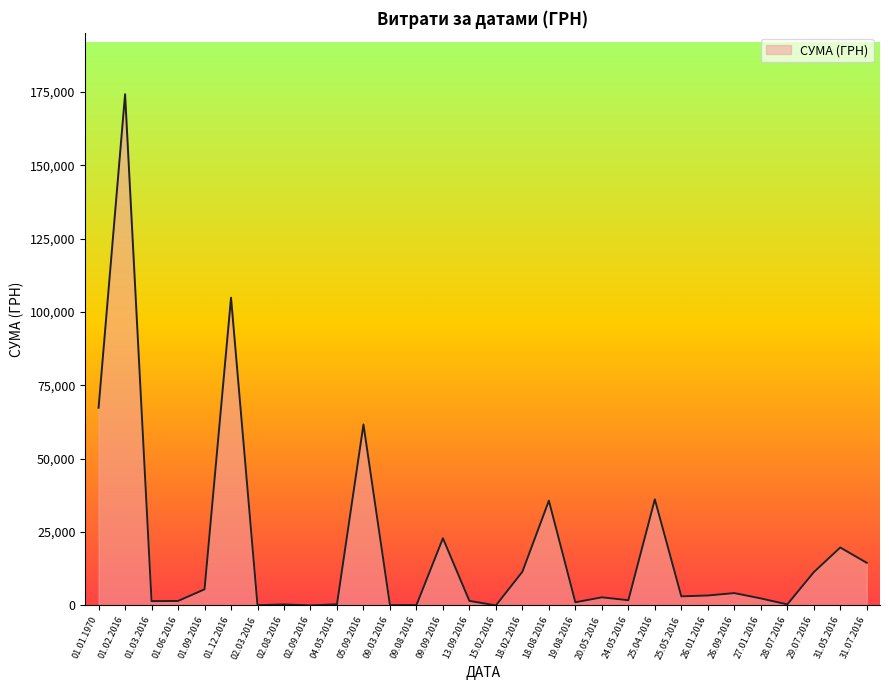

What is the difference between the maximum and minimum values?

174243.6